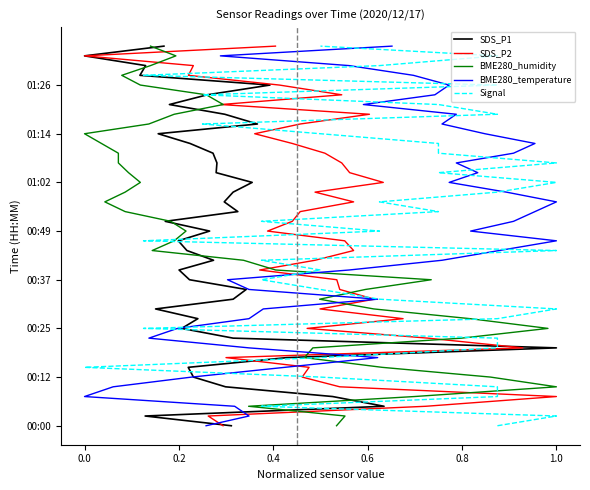

Is this an area chart (filled region under the line)?

No